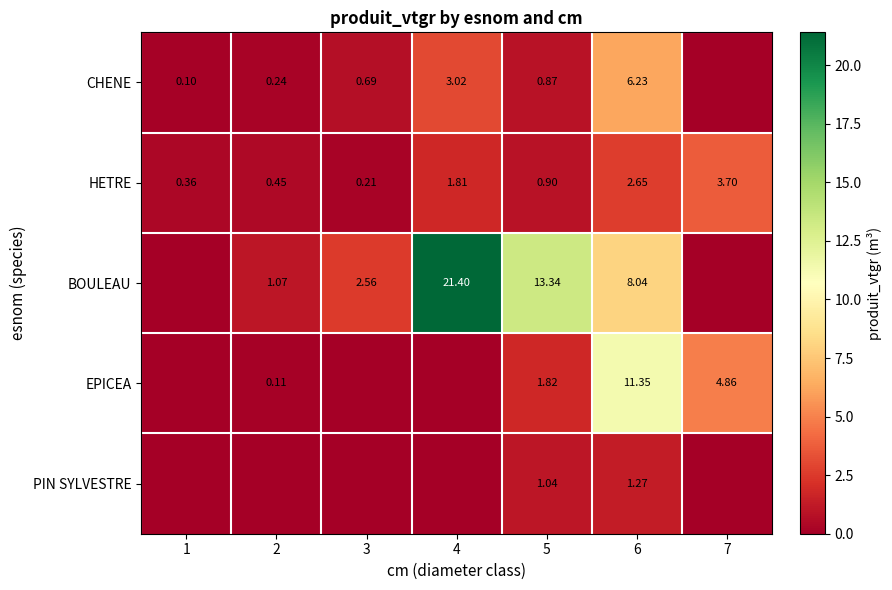

Is the value of CHENE at 1 greater than the value of BOULEAU at 4?

No